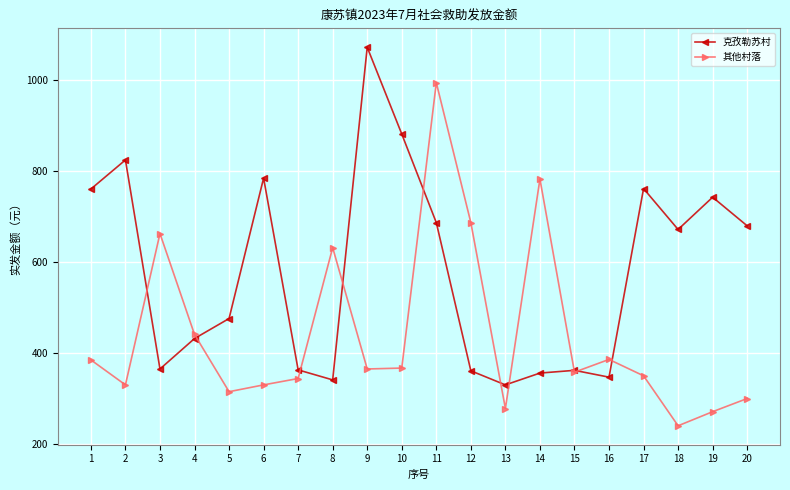

How many series are shown in this chart?

2